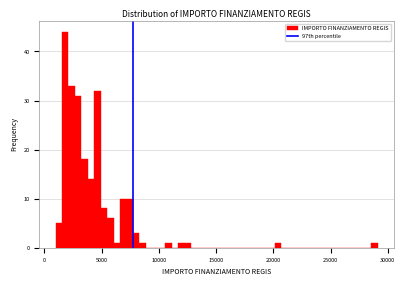

Around what value on the x-axis is the tallest bar? Give the approximate position of its centre, as read against the axis.

2000